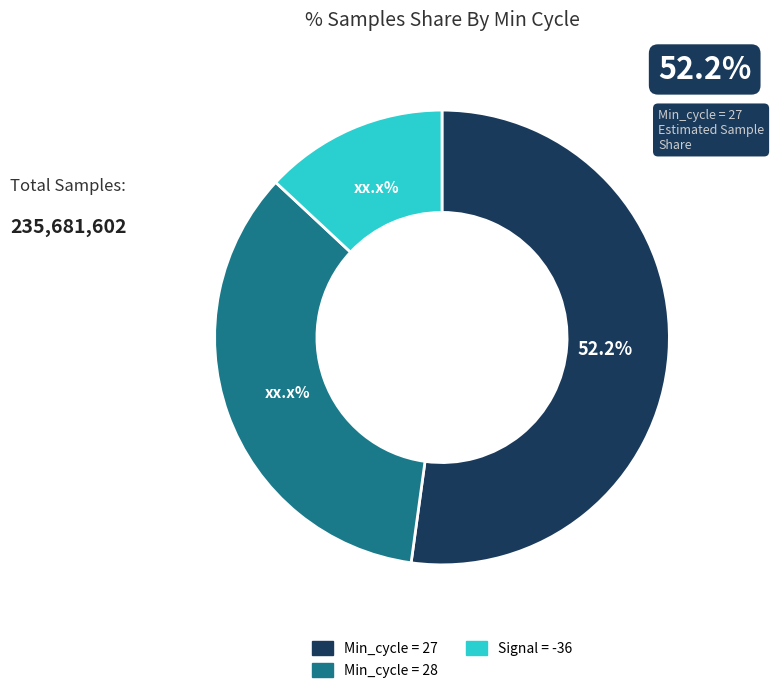

Does Min_cycle = 27 account for over 50% of the chart?

Yes